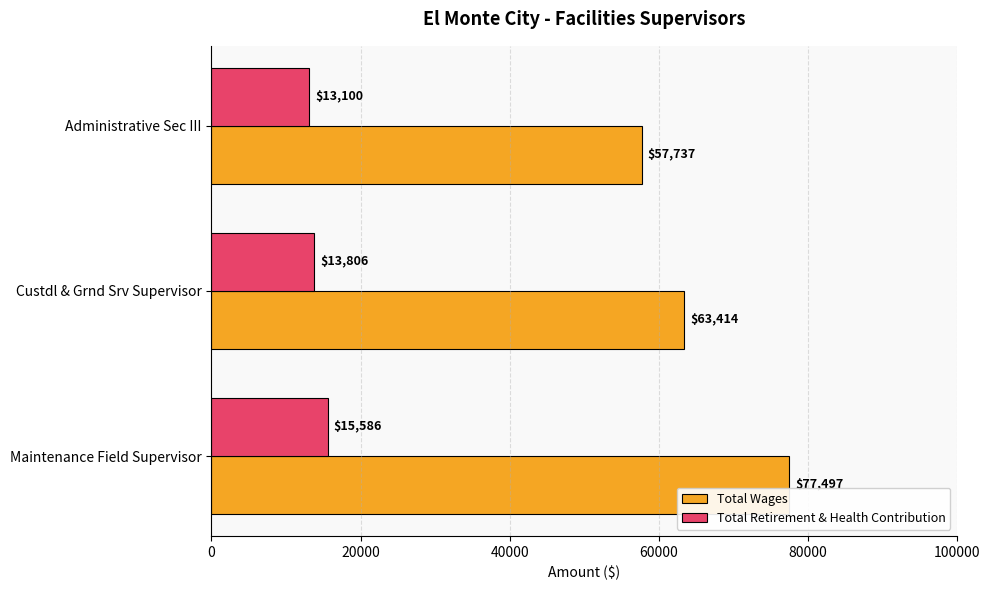

What are all the series names shown in the legend?

Total Wages, Total Retirement & Health Contribution